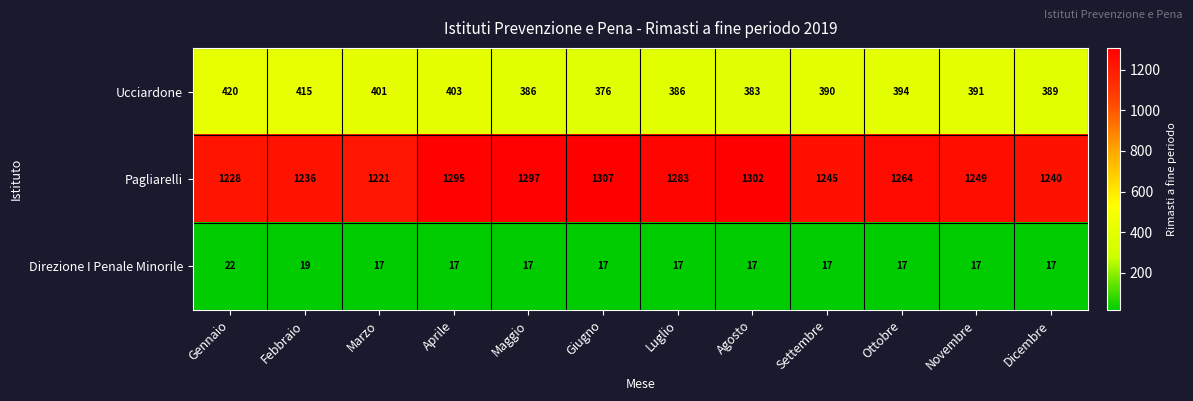

Is it true that Ucciardone equals 391 at Novembre?

True